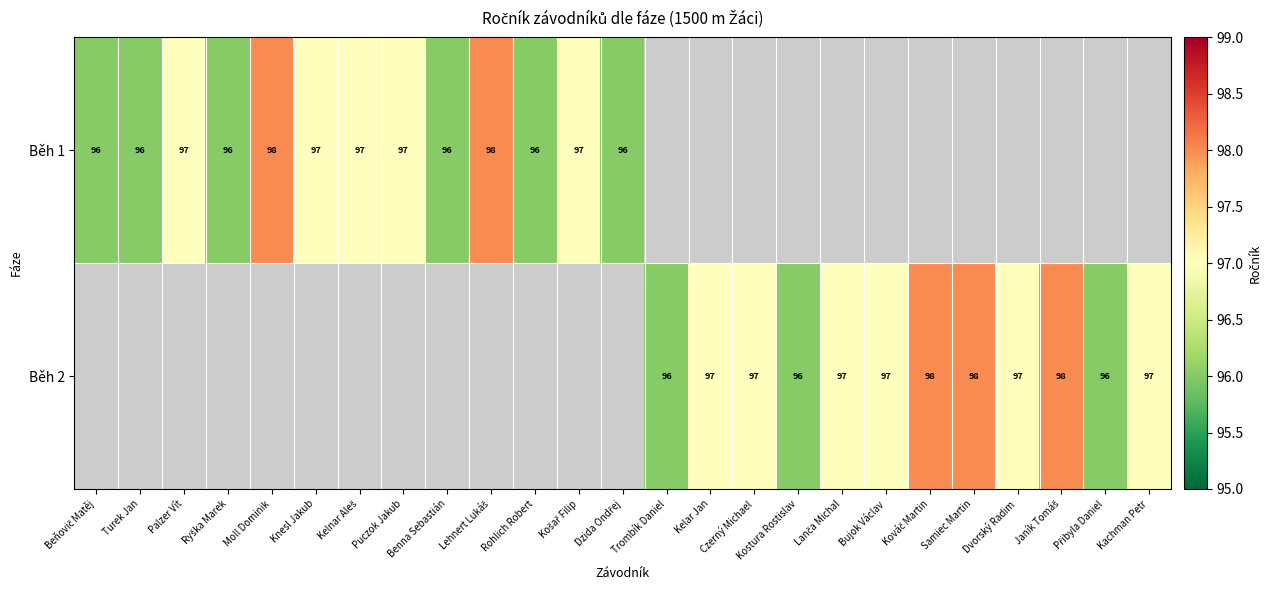

Is it true that Běh 1 equals 97 at Knesl Jakub?

True